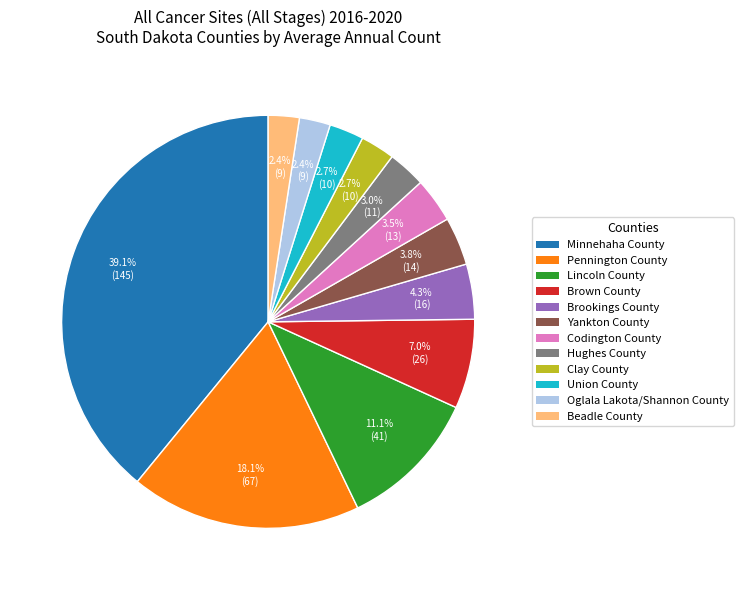

Does any single category account for the majority?

No